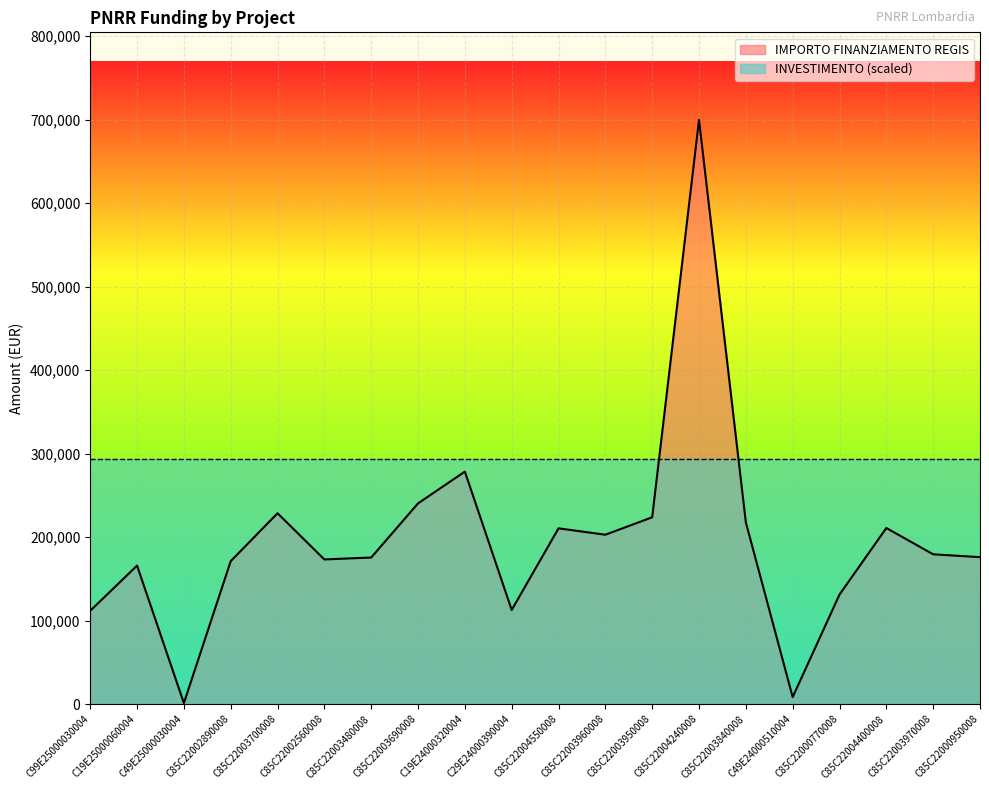

At which category does the data reach its first local valley?

C49E25000030004